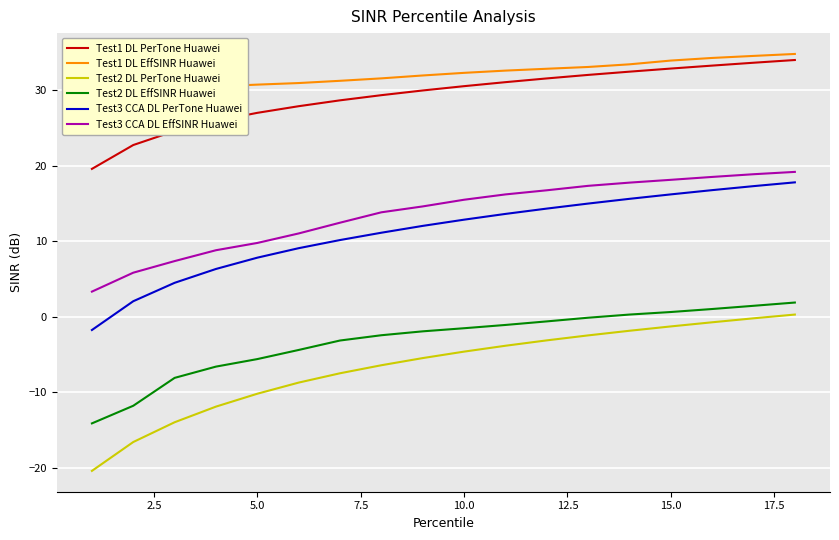

Does the chart display data point markers on the line(s)?

No